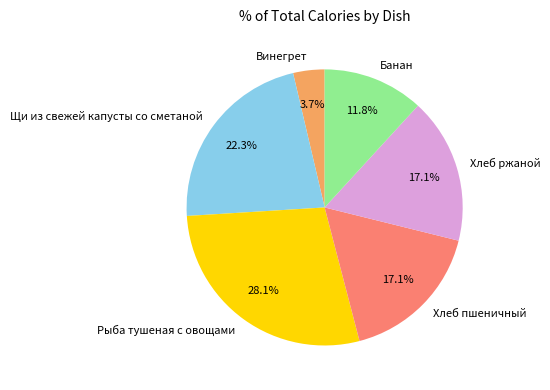

To the nearest percent, what percentage of the pie is Хлеб ржаной?

17%